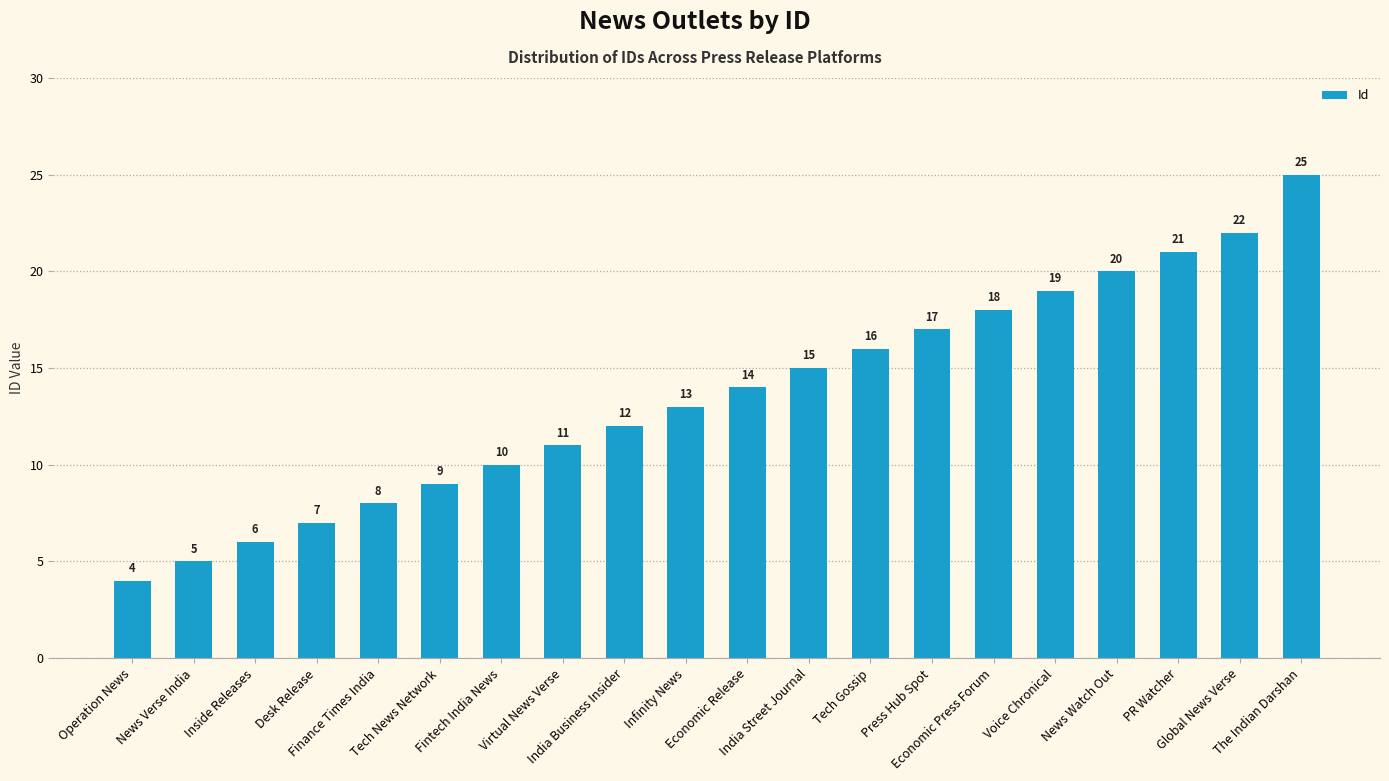

Is it true that the value at Finance Times India is 4?

False